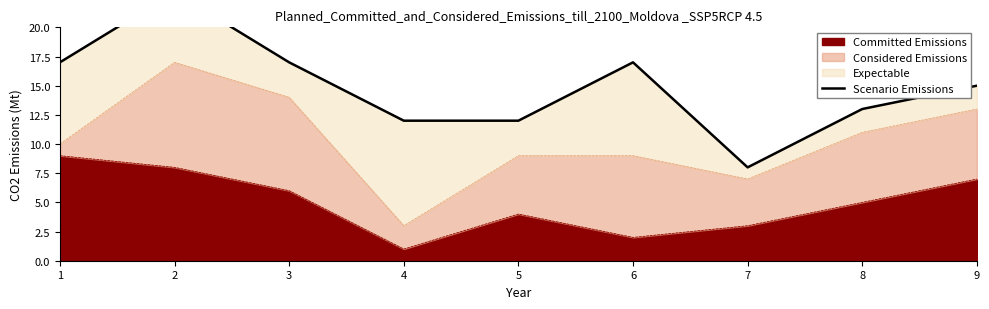

What is the average value?

15